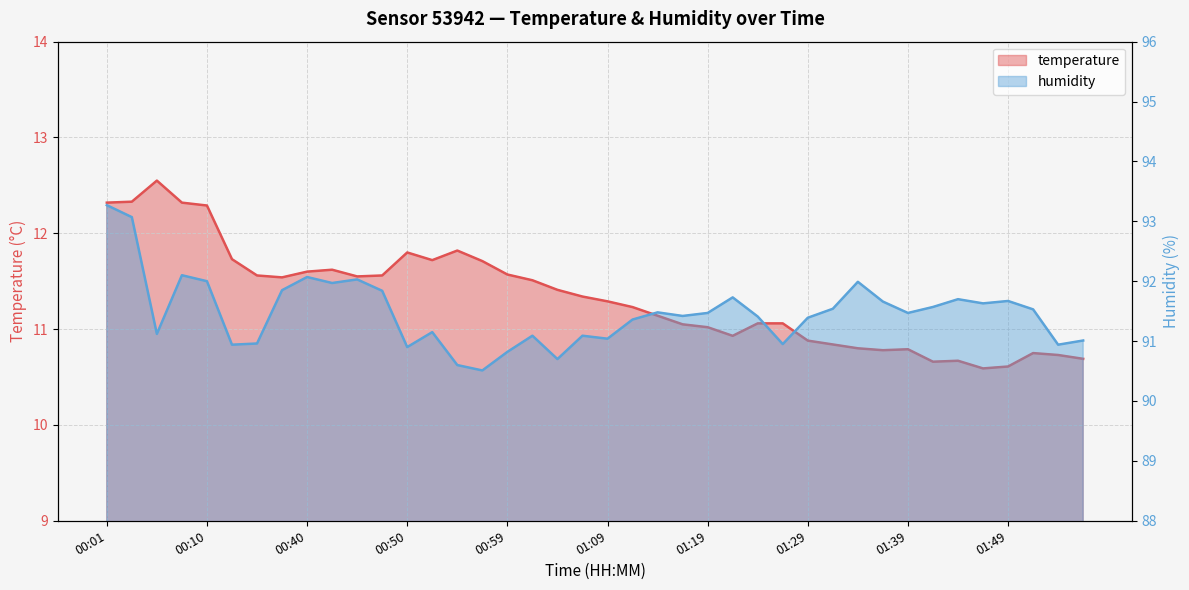

How many interior local valleys does the temperature series have?

7